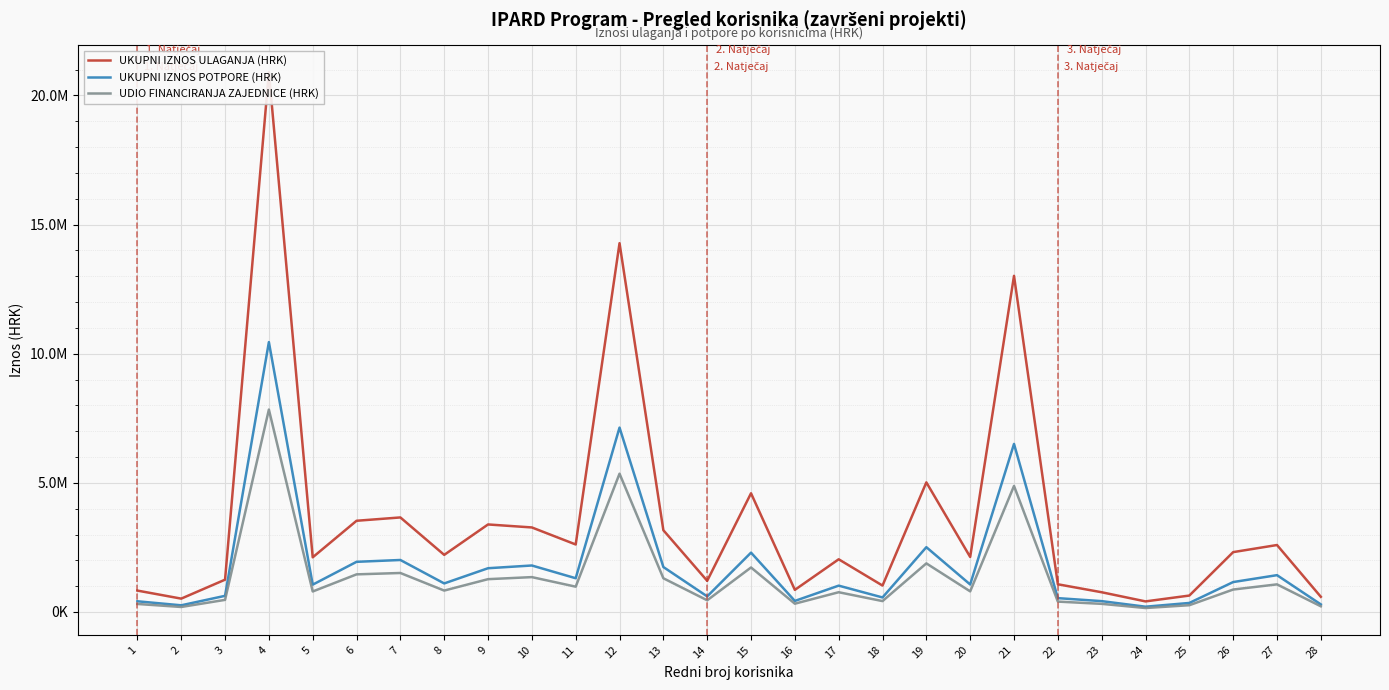

What is the spread (max minus min) of values at 3?

781985.0